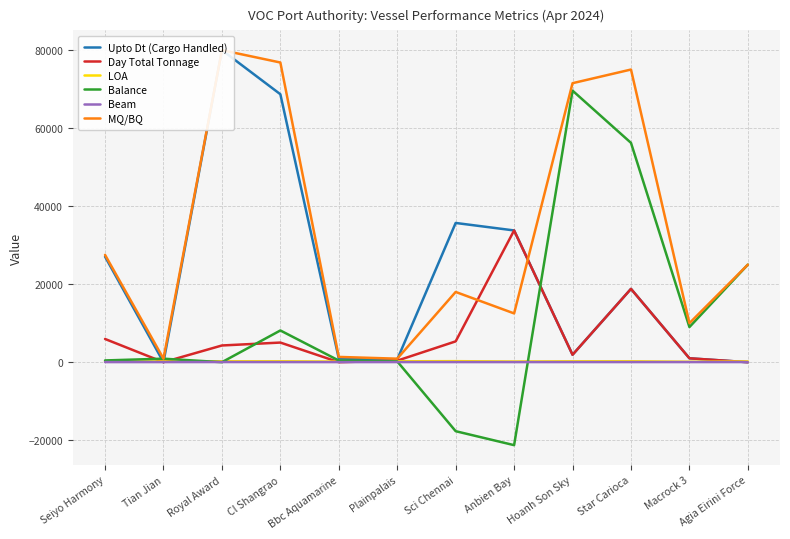

Where is the first local maximum for Balance?

Tian Jian